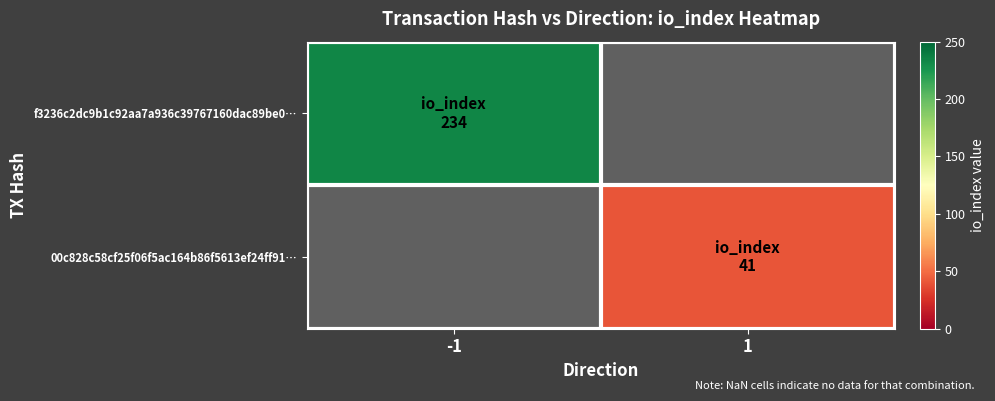

How many values in 00c828c58cf25f06f5ac164b86f5613ef24ff91… are above zero?

1